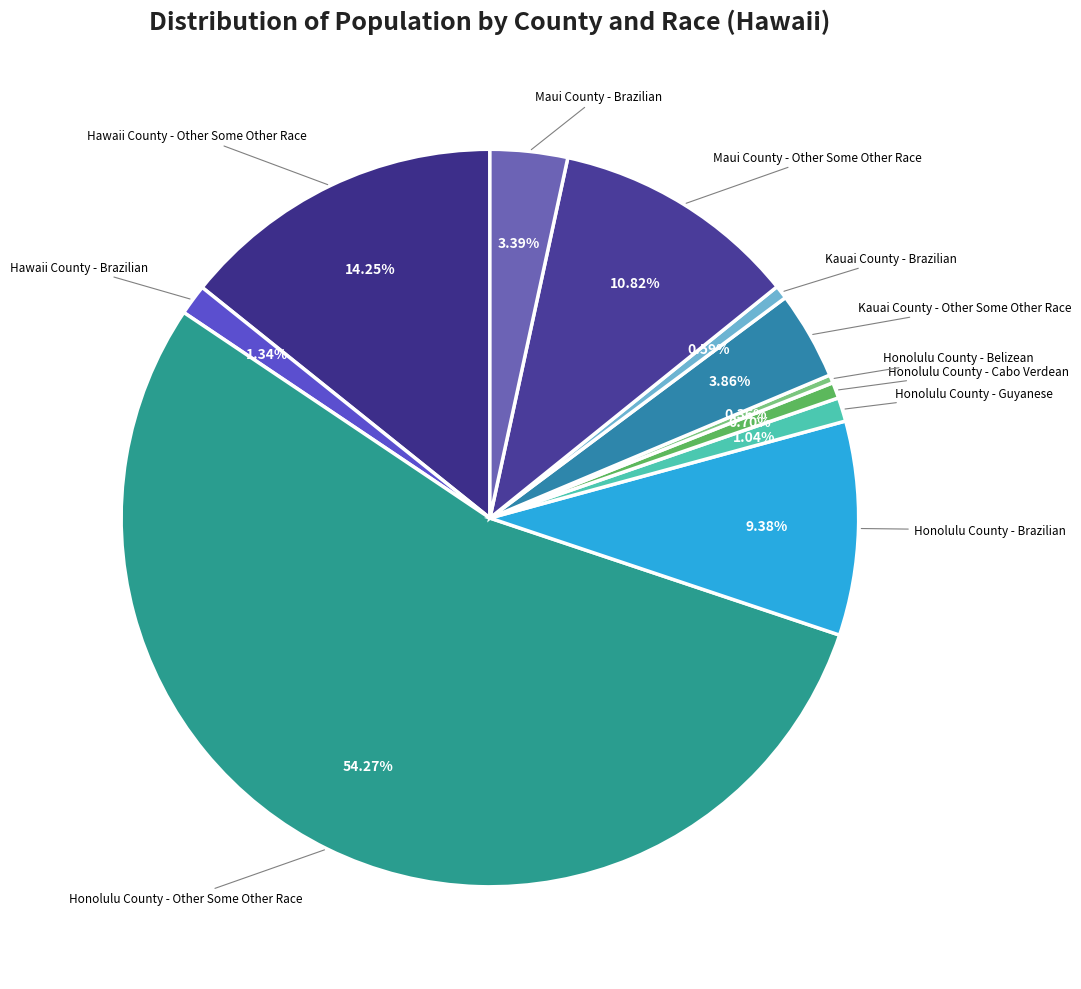

How many segments does this pie chart have?

11